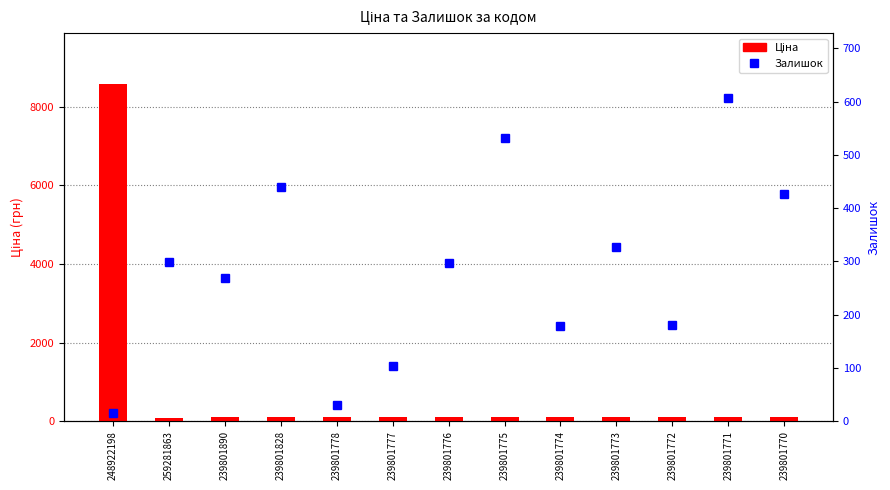

What is the sum of all Ціна values?

9866.6